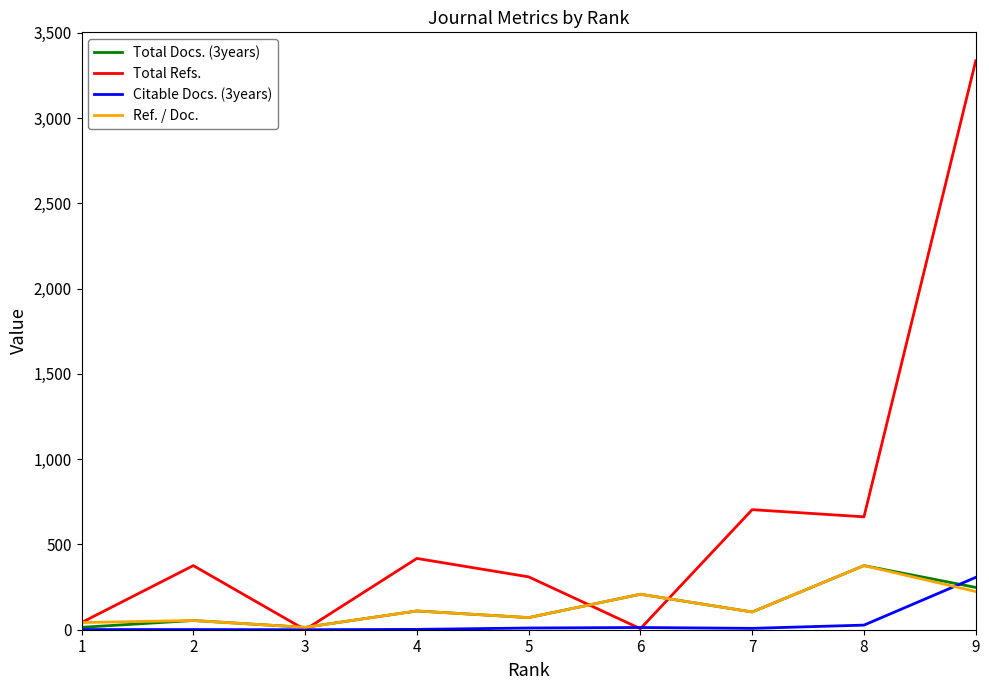

Which series has the widest spread of values?

Total Refs.